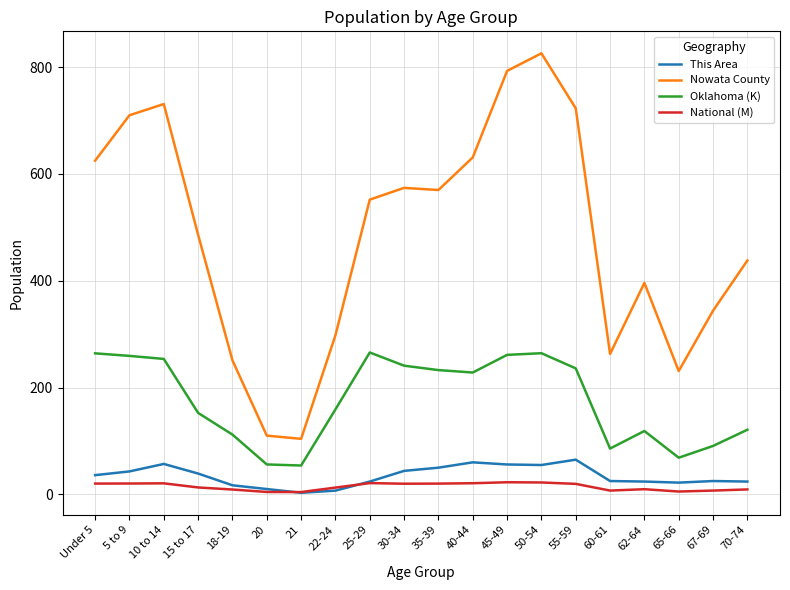

At which category is the sum across all series the highest?

50-54